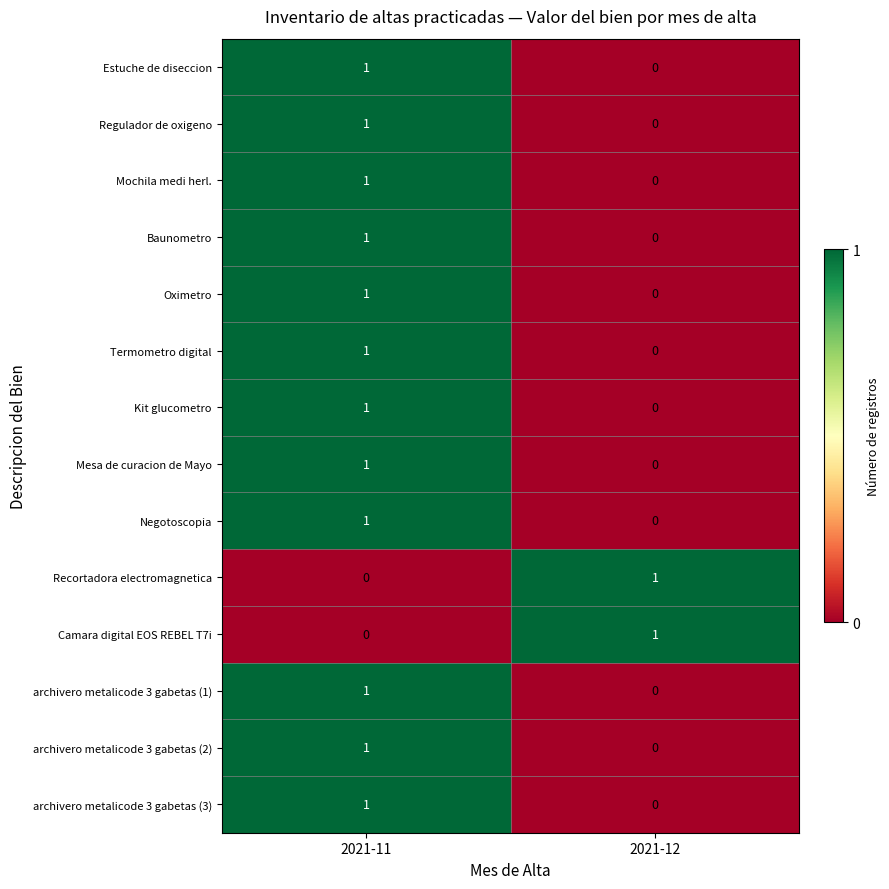

Where is Estuche de diseccion nearest to the value 0?

2021-12